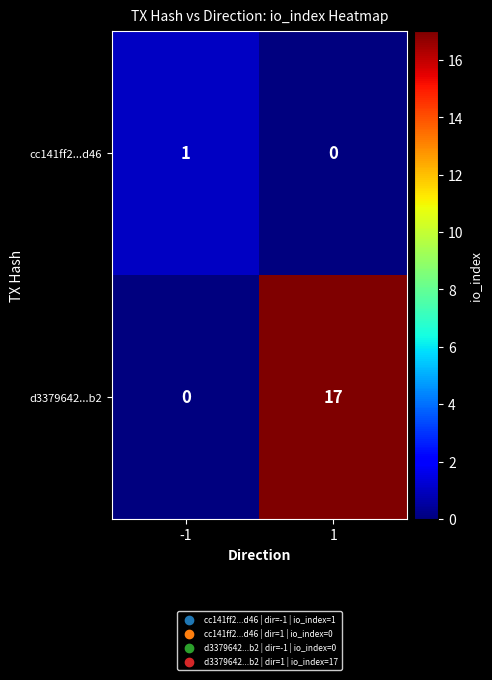

How many positive values does the d3379642...b2 series have?

1